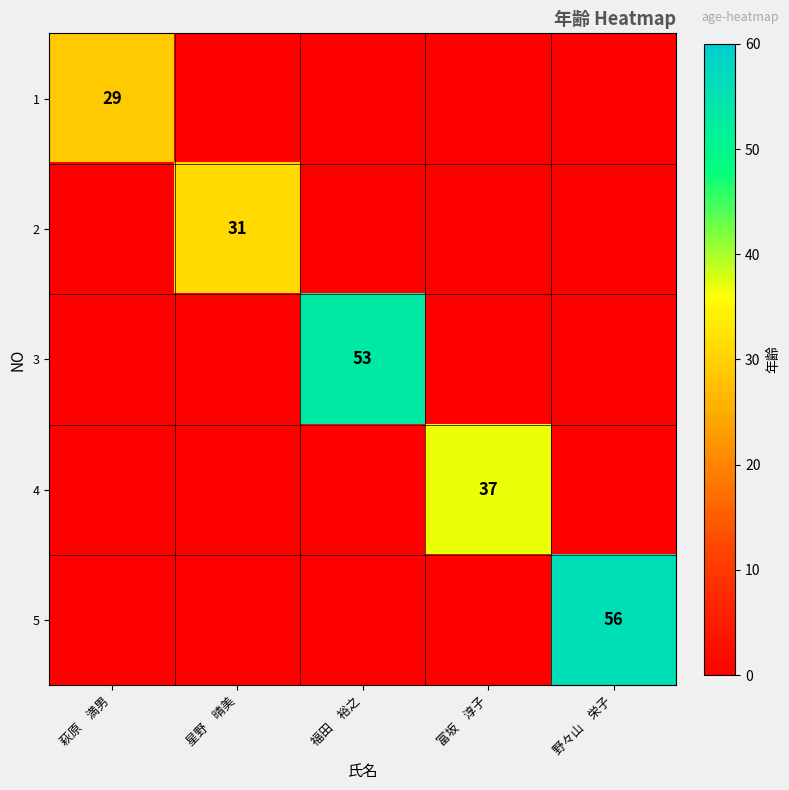

How many categories are shown in the chart?

5